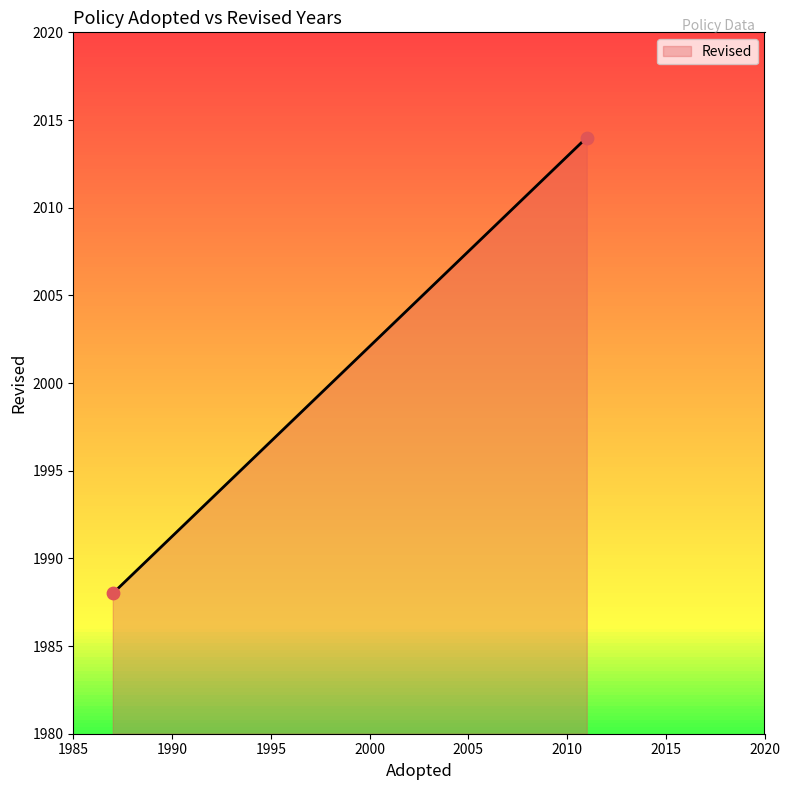

What is the range of Y values (max minus min)?

26